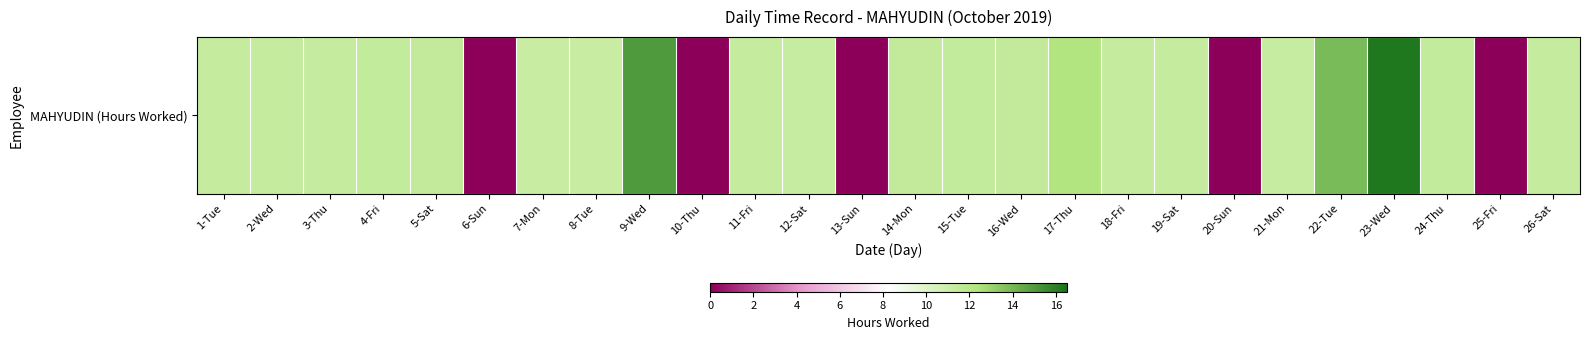

List the labels in order of value, smallest first.

6-Sun, 10-Thu, 13-Sun, 20-Sun, 25-Fri, 8-Tue, 7-Mon, 12-Sat, 21-Mon, 1-Tue, 3-Thu, 11-Fri, 2-Wed, 26-Sat, 18-Fri, 19-Sat, 4-Fri, 15-Tue, 24-Thu, 5-Sat, 14-Mon, 16-Wed, 17-Thu, 22-Tue, 9-Wed, 23-Wed